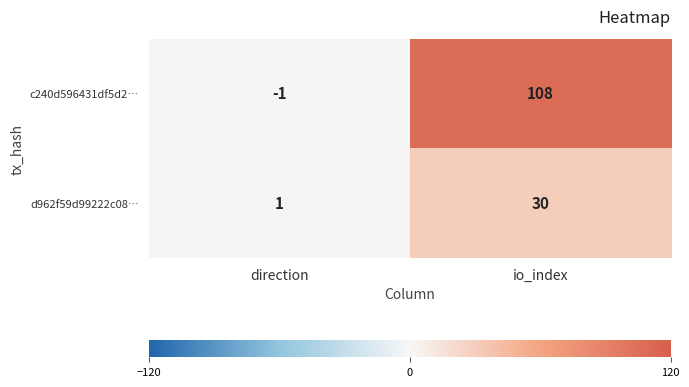

What is the sum of the c240d596431df5d2… values at io_index and direction?

107